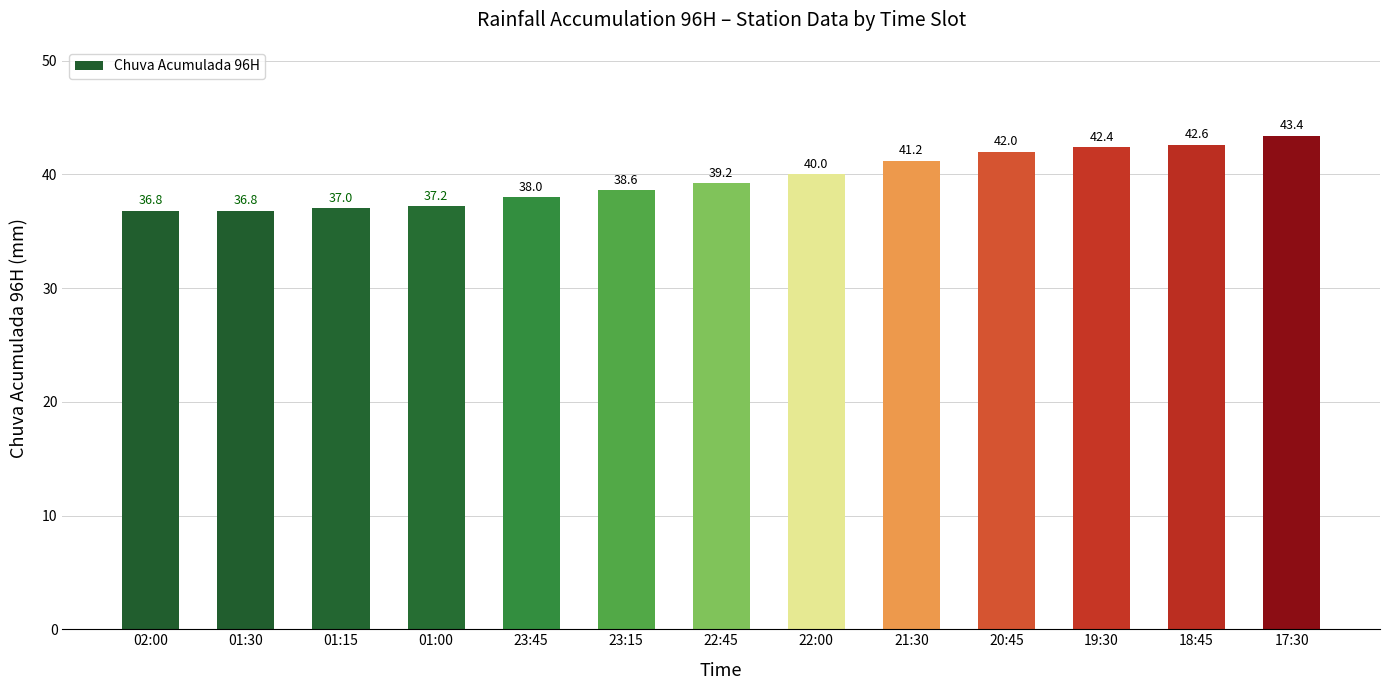

What is the difference between the second highest and second lowest values?

5.8